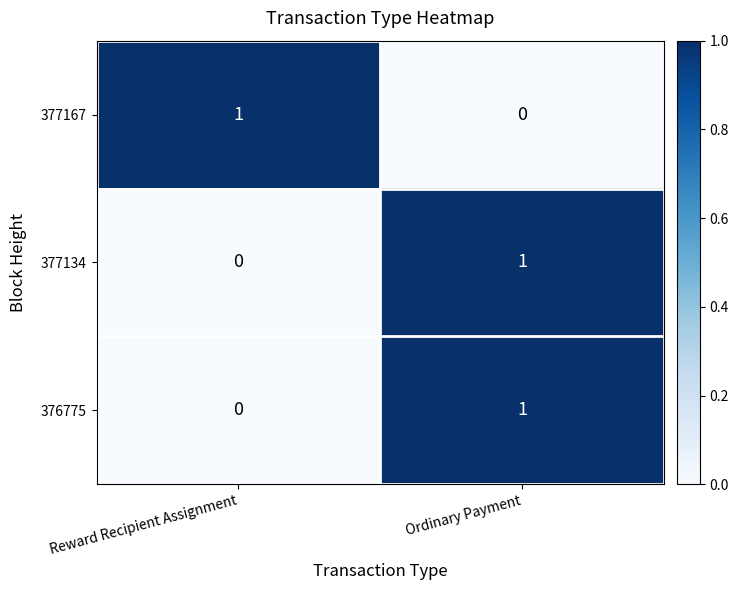

Is it true that 377134 equals 1 at Ordinary Payment?

True